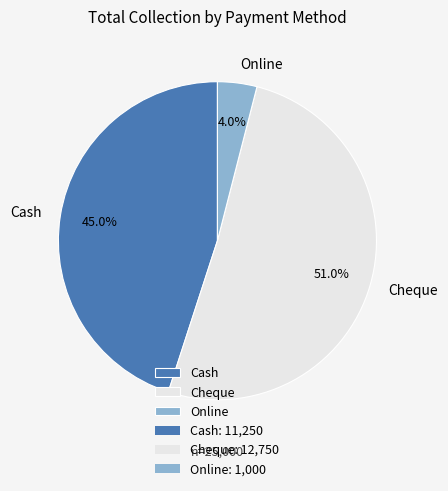

The Online slice represents 4% of the pie. True or false?

True